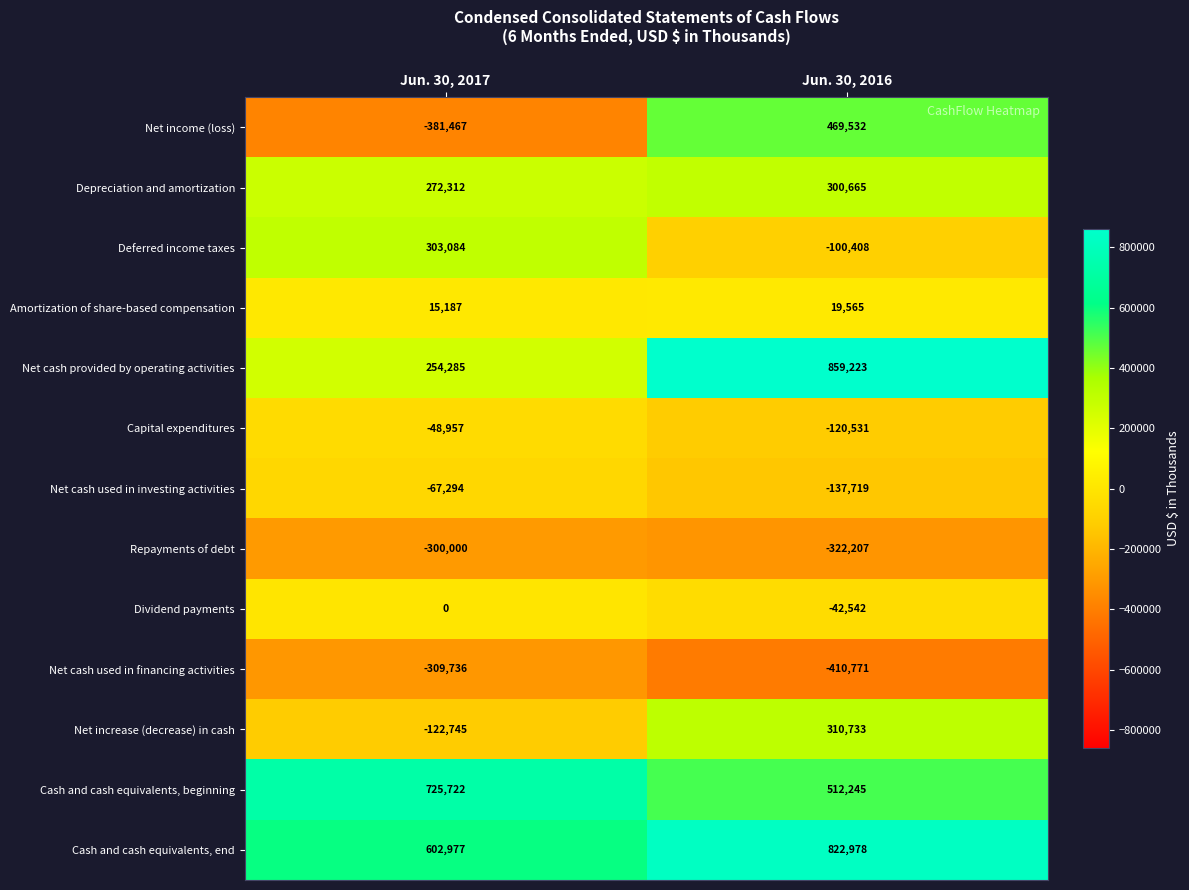

Which series has the largest total across all categories?

Cash and cash equivalents, end